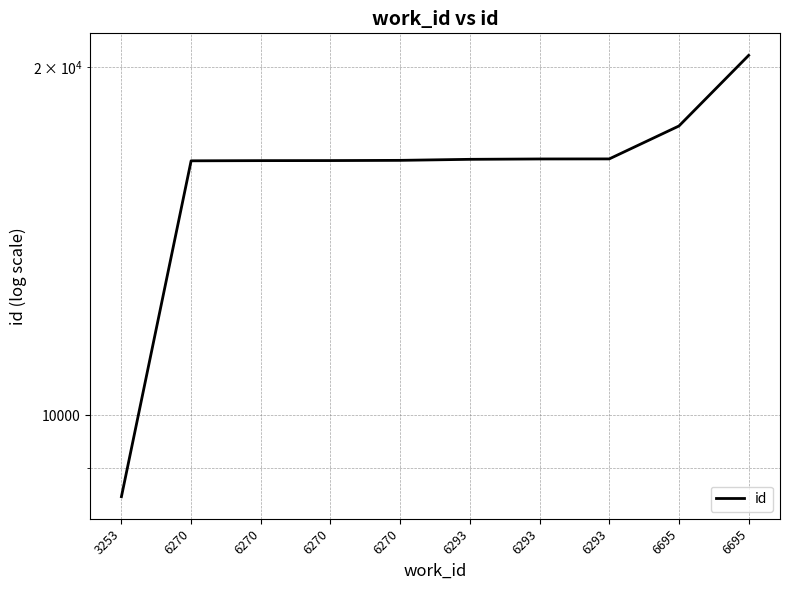

Is it true that the value at 6293 is 7542?

False